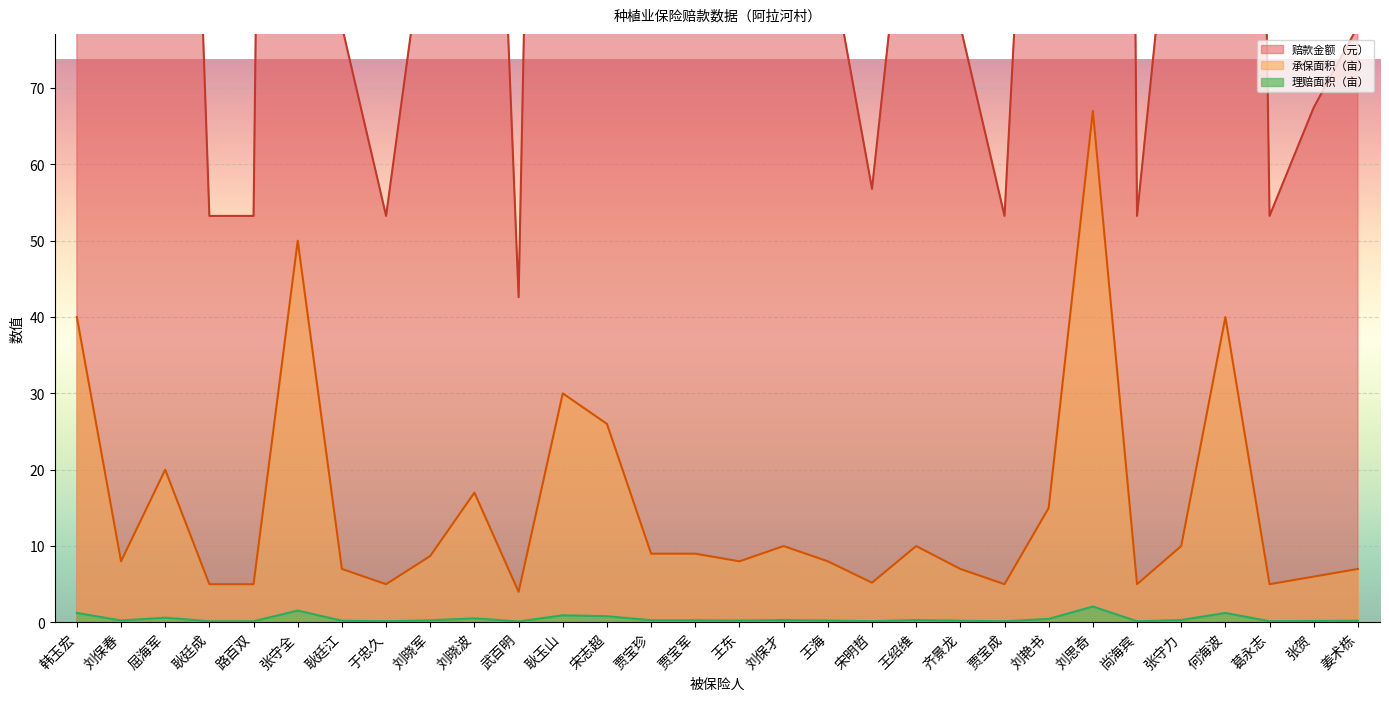

True or false: 理赔面积（亩） and 赔款金额（元） cross at least once.

False